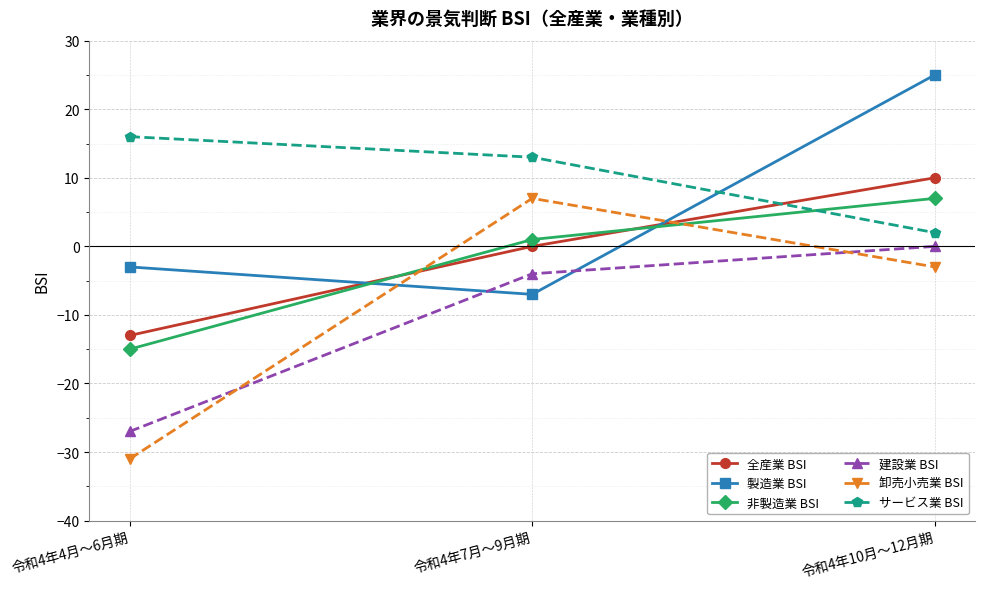

How many values in 製造業 BSI are above zero?

1